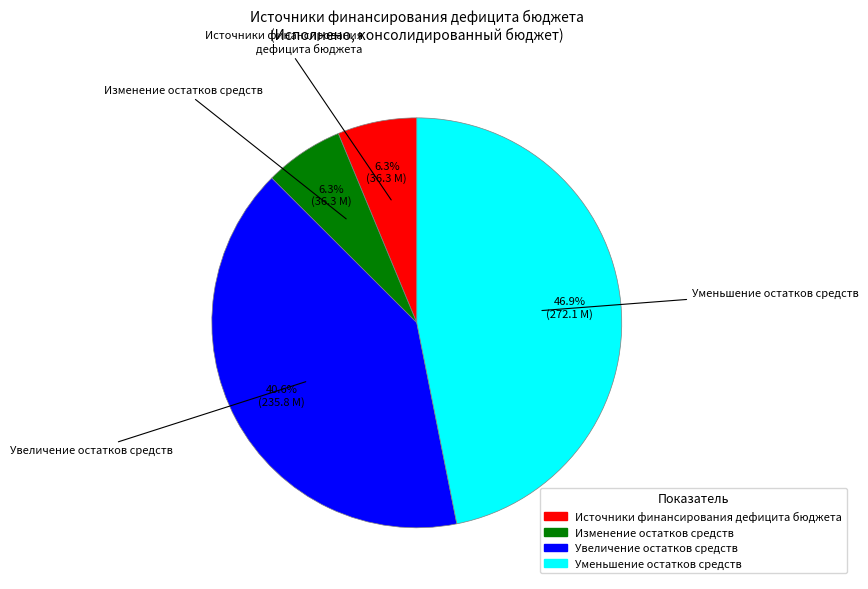

The Источники финансирования дефицита бюджета slice represents 24% of the pie. True or false?

False